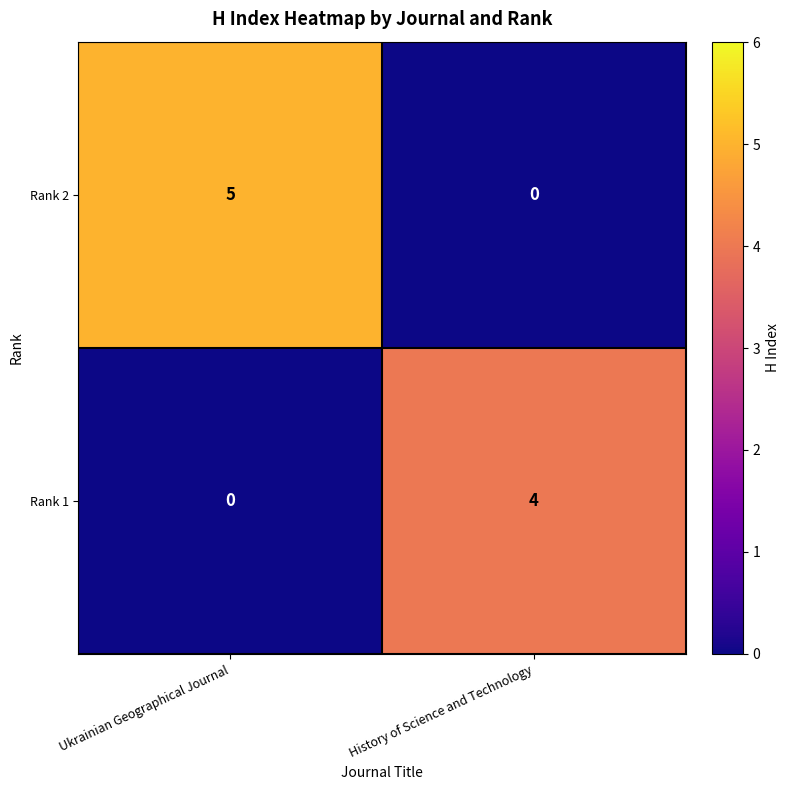

At which category is the sum across all series the highest?

Ukrainian Geographical Journal